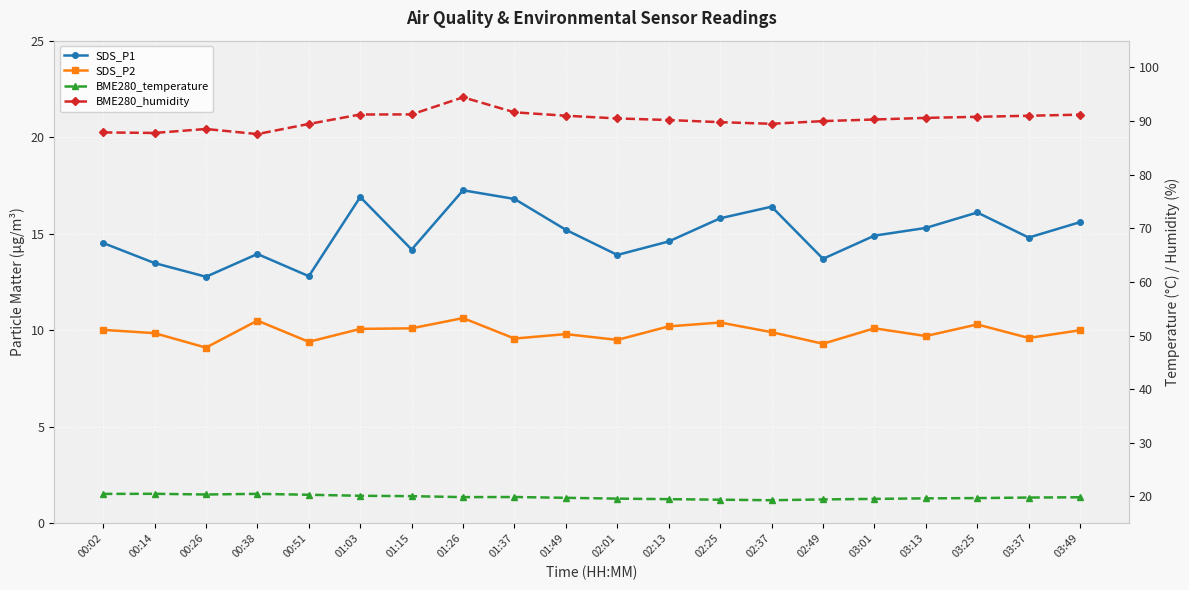

What is the greatest value displayed?

94.4